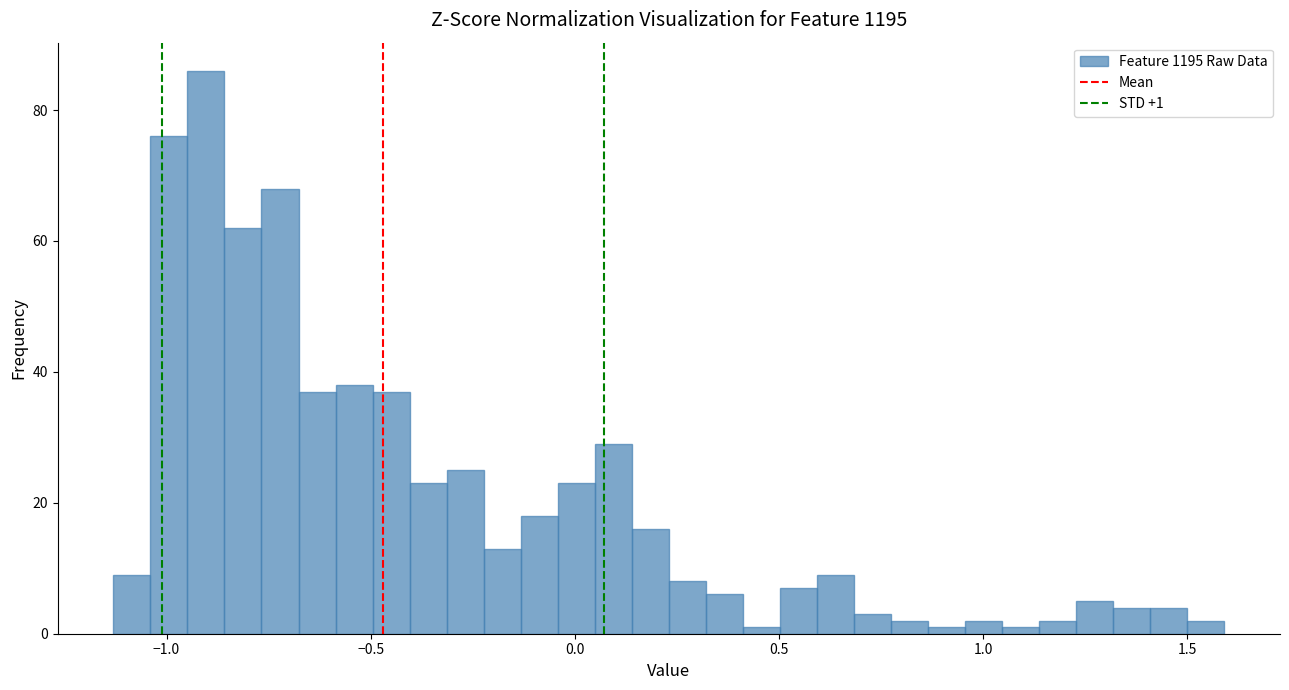

Read against the x-axis, roughly where is the centre of the tallest bar?

-0.90